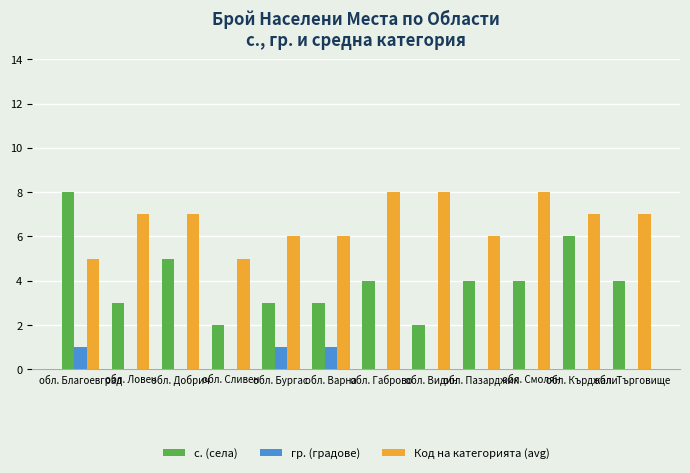

What is the sum of all Код на категорията (avg) values?

80